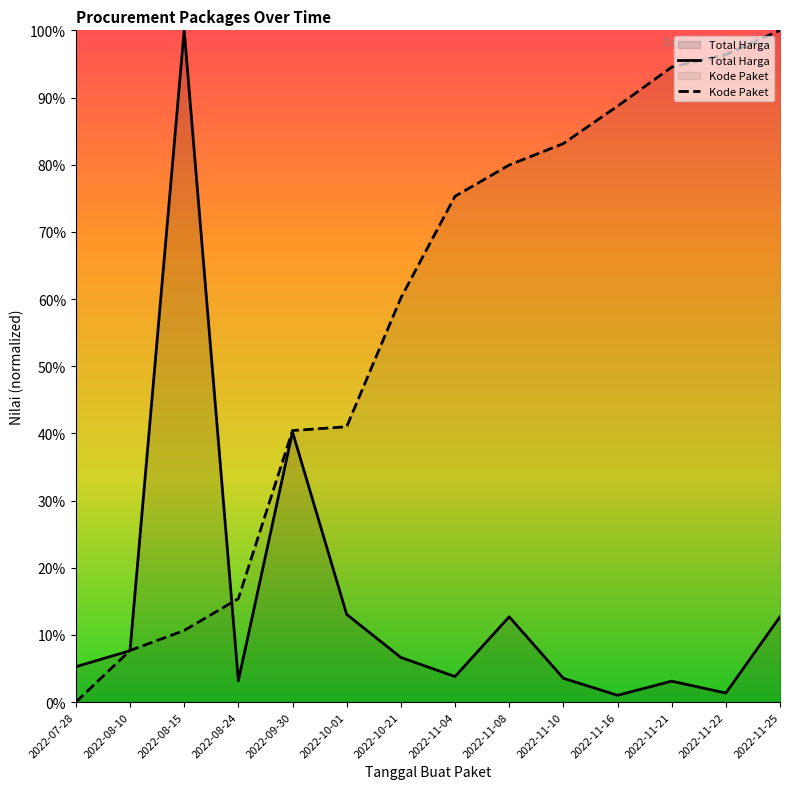

What is the difference between the second highest and minimum values in the Total Harga series?

39.2